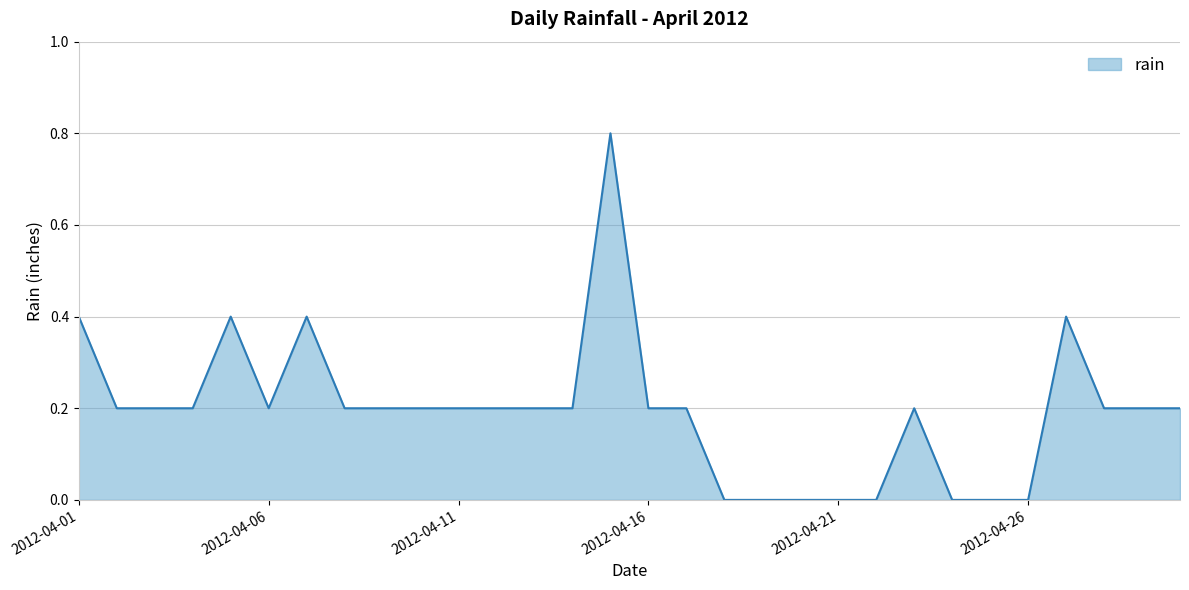

How many values are between 0 and 1?

30